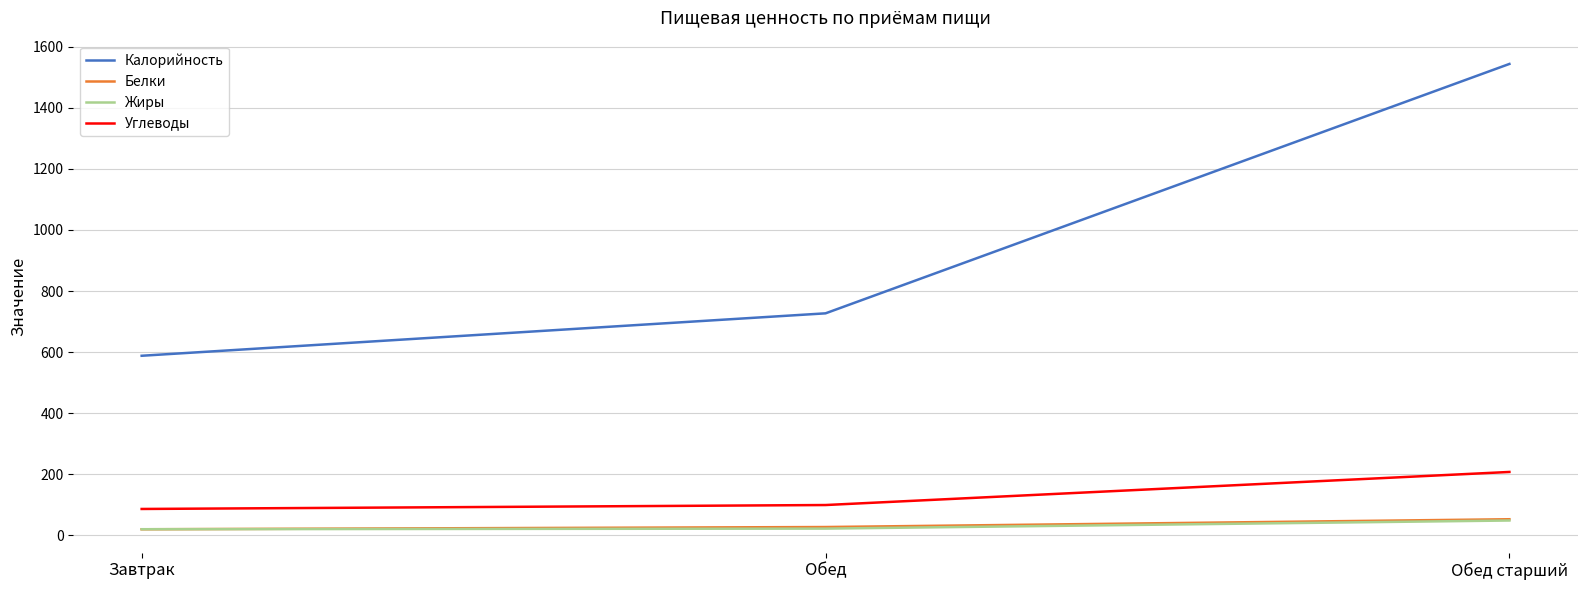

What is the difference between the highest and lowest values at Обед старший?

1495.7